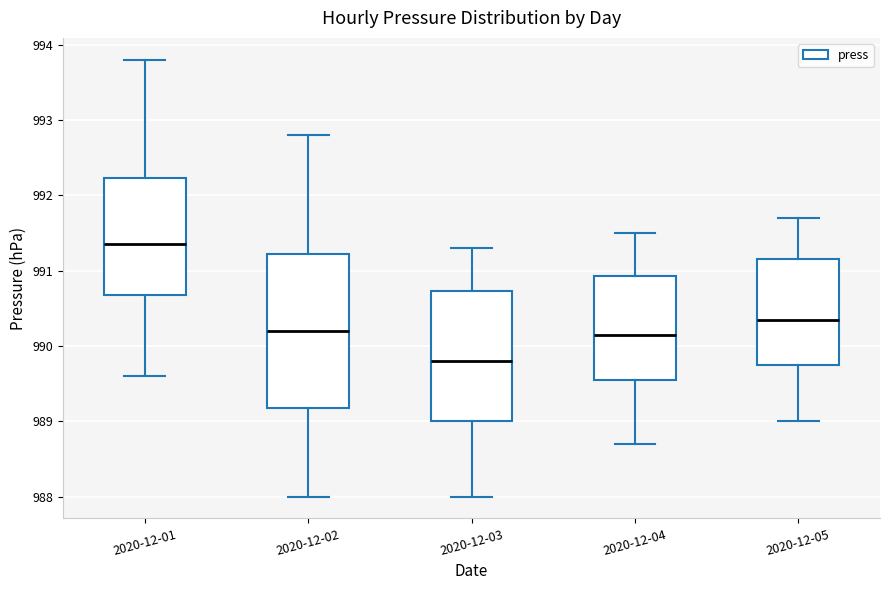

Reading left to right, transcribe this box plot: for each box, give where its median line is, the range the box spans, and where its two whiskers end, as read against the y-axis. The values are not printed on the chart, so give them approximately, as read against the axis.

2020-12-01: median 991.4, box 990.7 to 992.2, whiskers 989.6 to 993.8
2020-12-02: median 990.2, box 989.2 to 991.2, whiskers 988.0 to 992.8
2020-12-03: median 989.8, box 989.0 to 990.7, whiskers 988.0 to 991.3
2020-12-04: median 990.2, box 989.6 to 990.9, whiskers 988.7 to 991.5
2020-12-05: median 990.4, box 989.8 to 991.2, whiskers 989.0 to 991.7